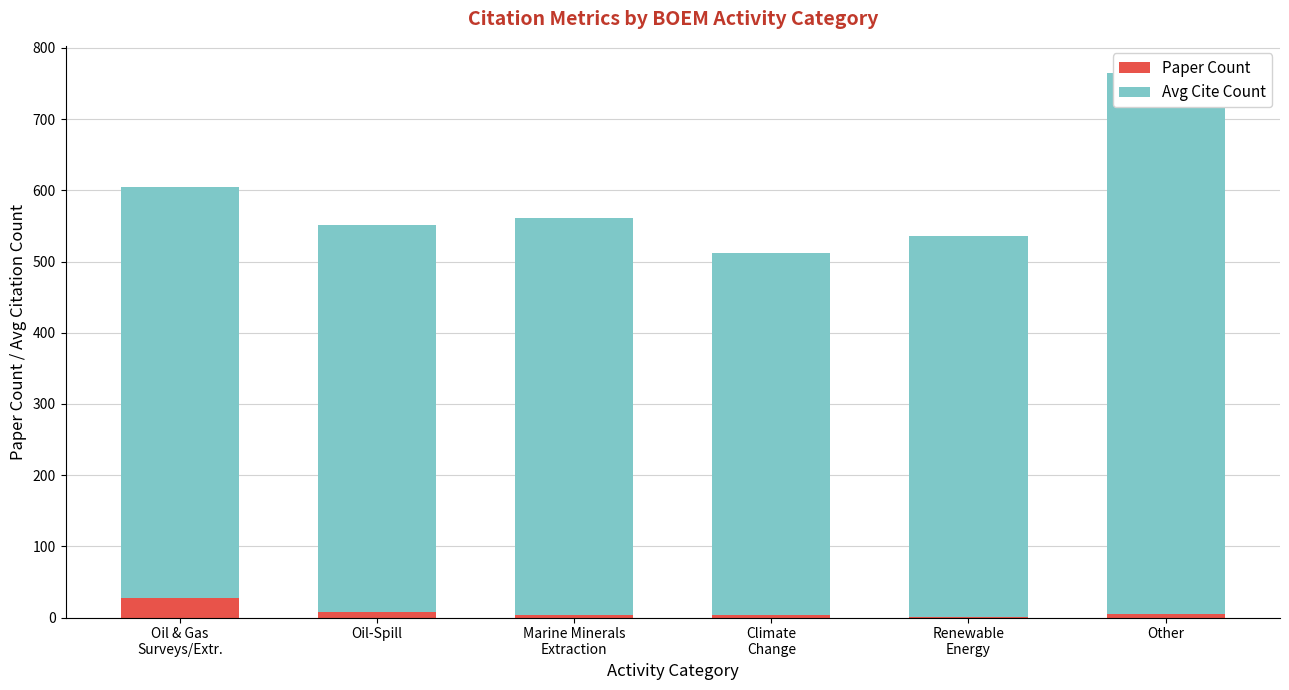

How many categories are shown in the chart?

6